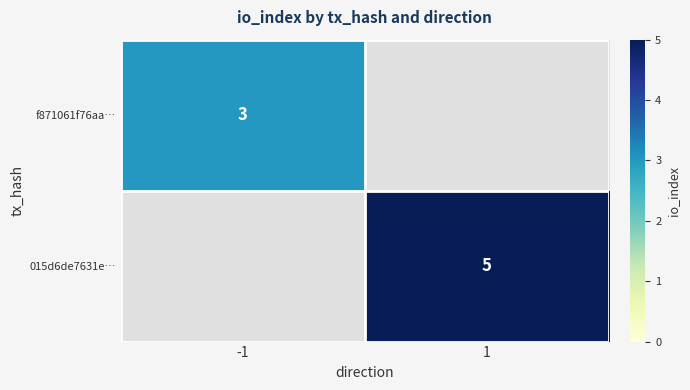

At how many categories does at least one series exceed 3?

1